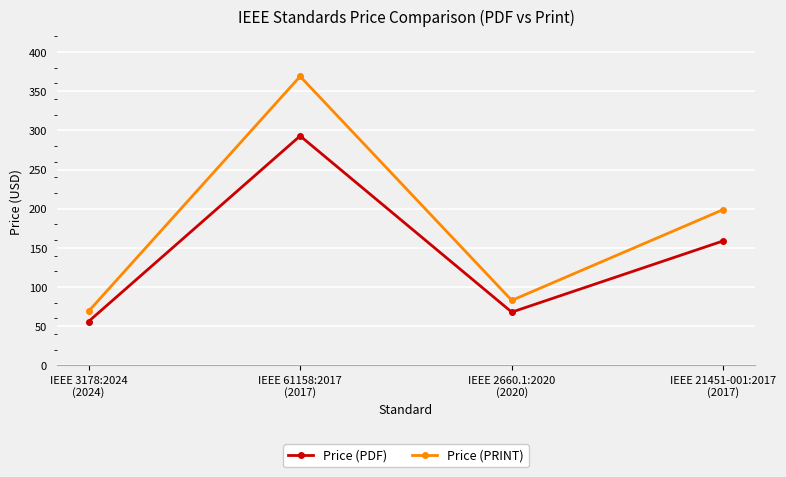

Reading left to right, transcribe all the data shown in this chart.

Price (PDF): 56	293	68	159
Price (PRINT): 69	369	83	199